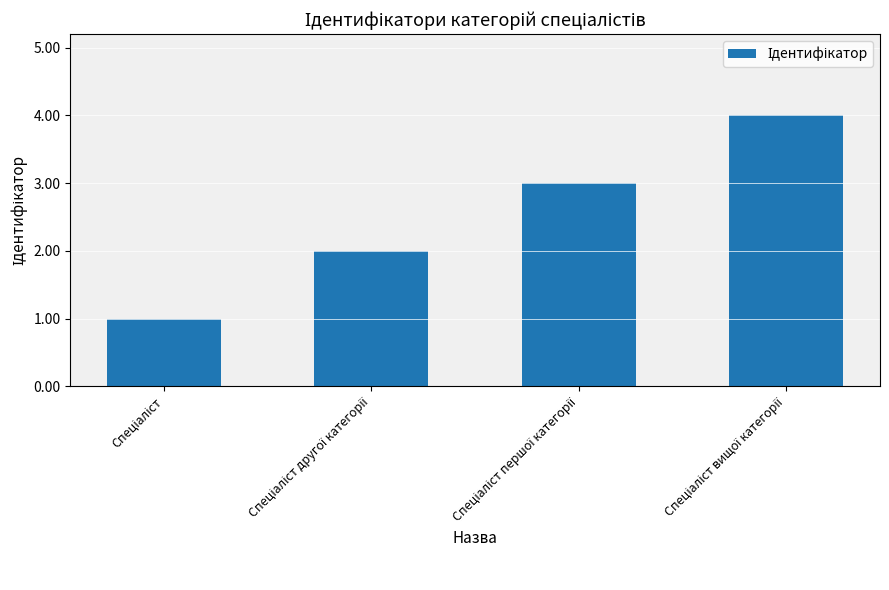

What is the greatest value displayed?

4